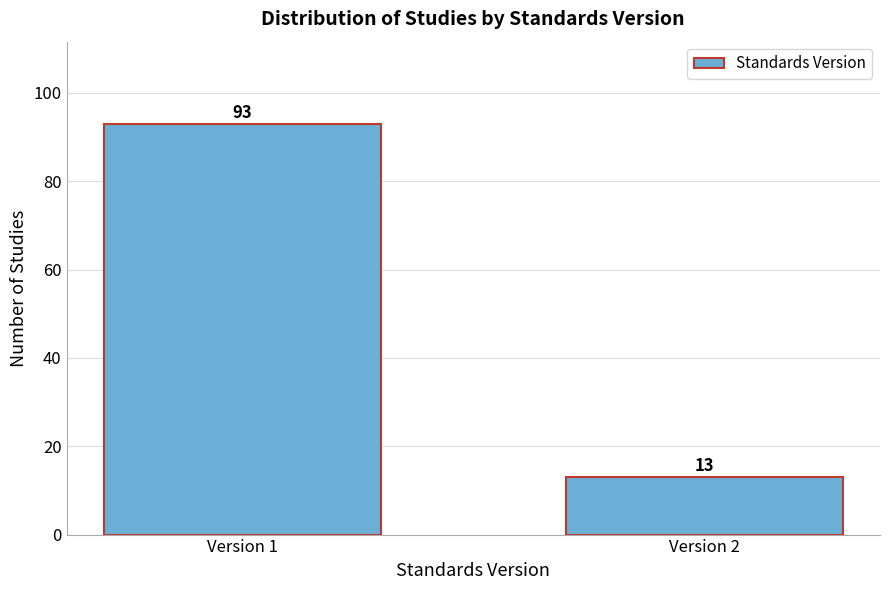

Reading right to left, list all the values displayed in this chart.

13	93